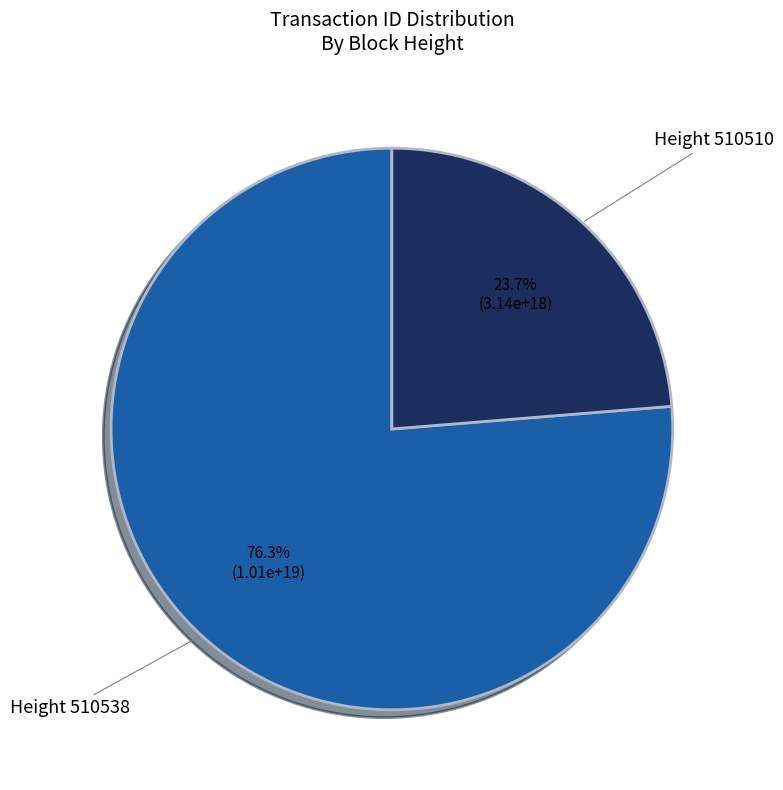

Count the number of slices in the pie.

2